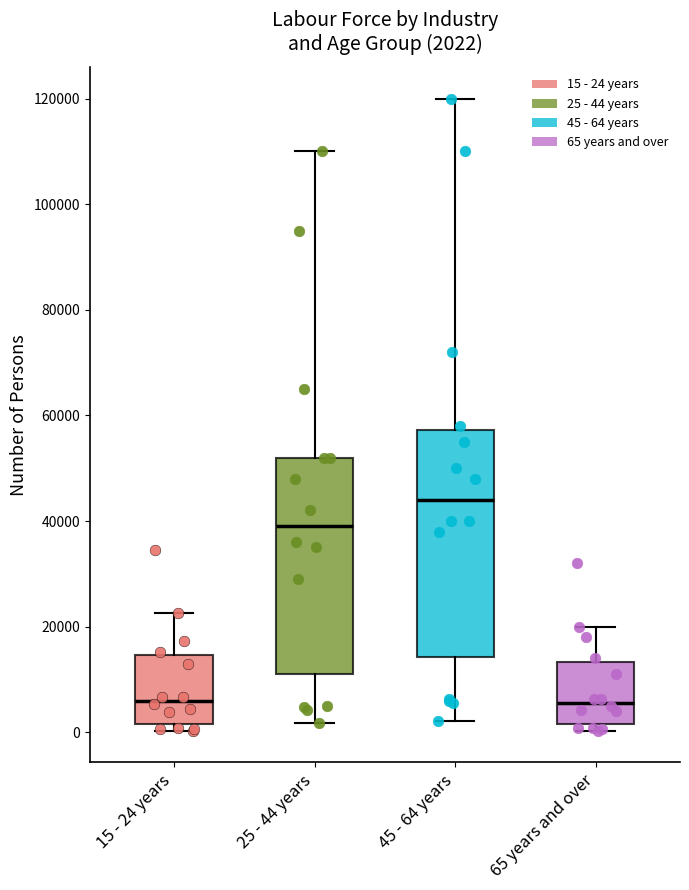

Comparing the boxes themselves (not the whiskers), which one is the tallest?

45 - 64 years